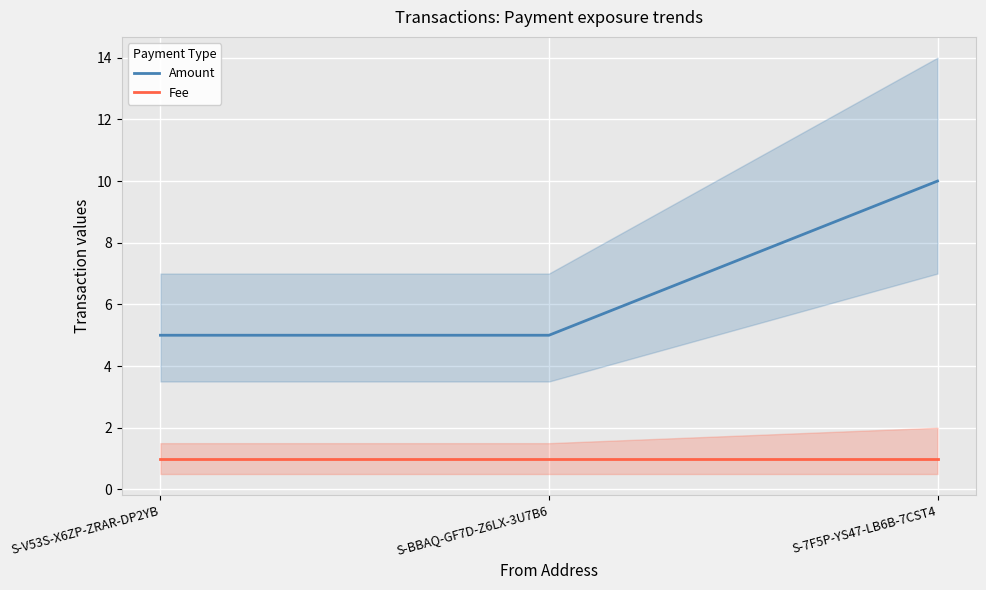

What are all the series names shown in the legend?

Amount, Fee